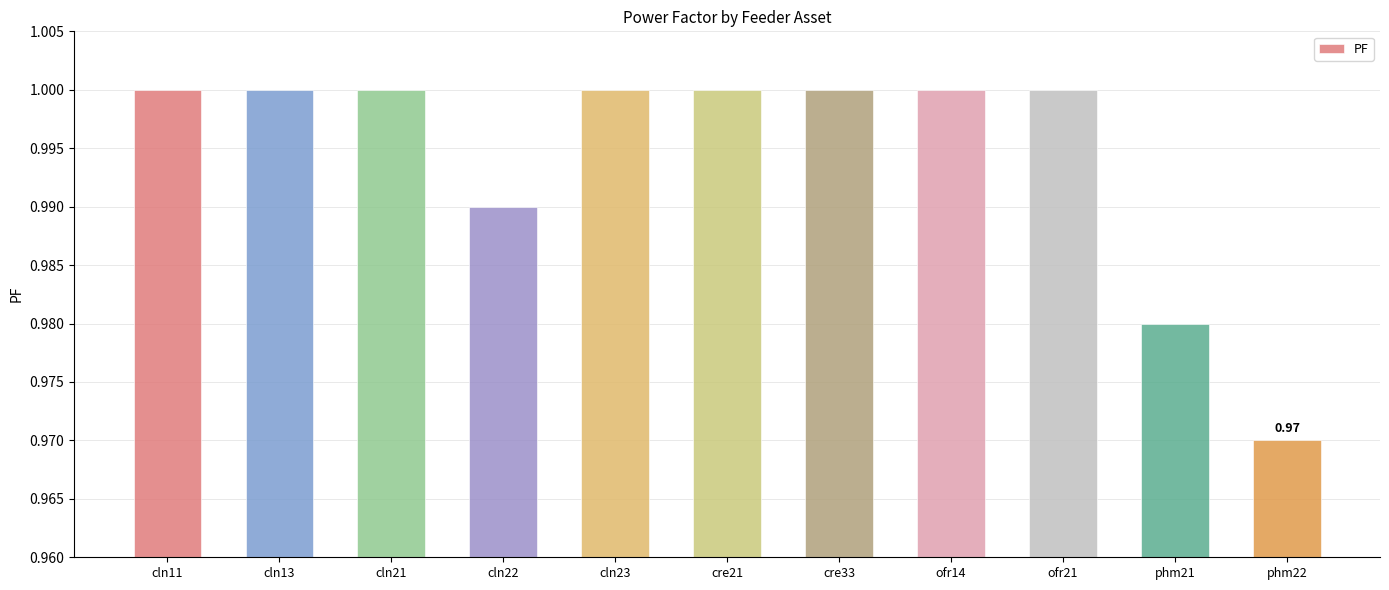

What is the sum of all values?

10.9